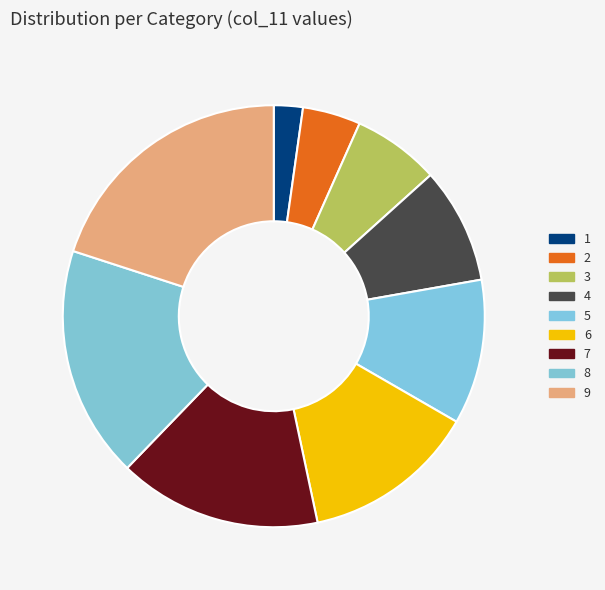

What is the total percentage of 7 and 3?

22.2%